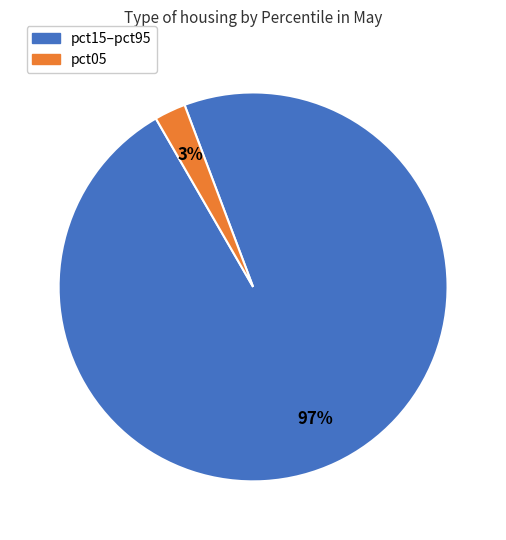

To the nearest percent, what is the average slice percentage?

50%